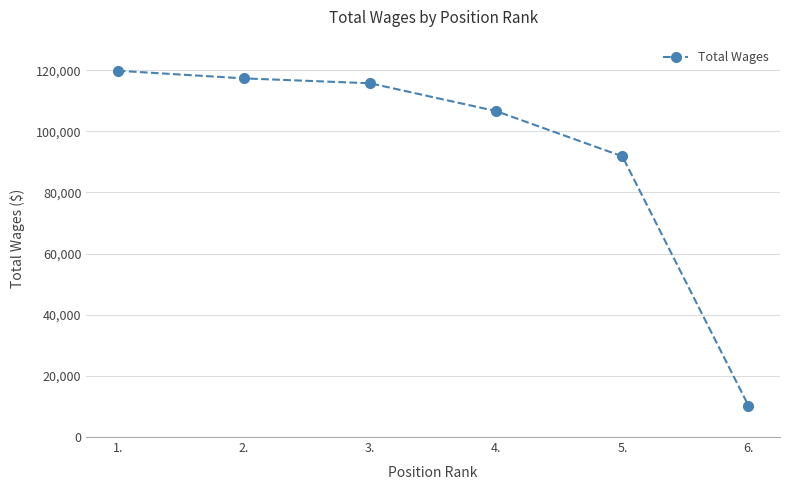

What position from the right is 5.?

2